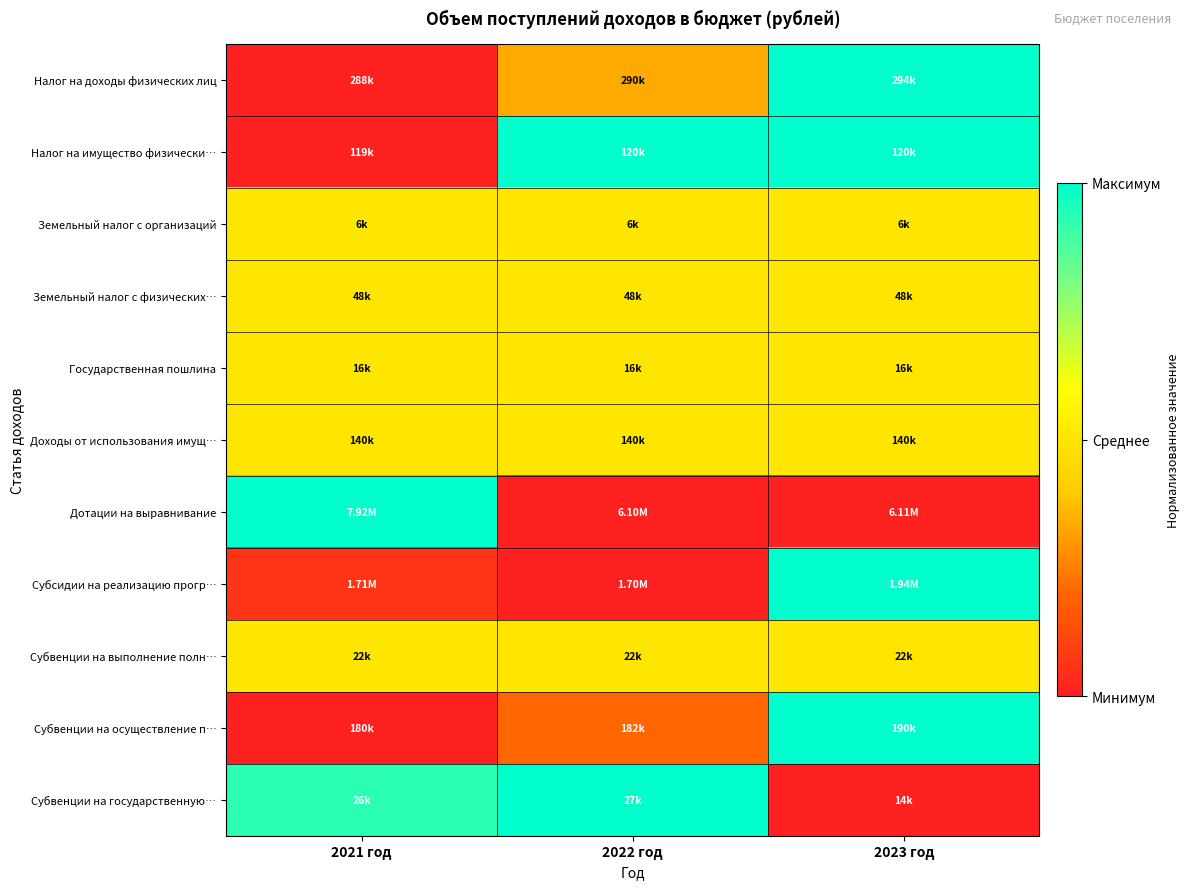

At which category is the sum across all series the highest?

2023 год